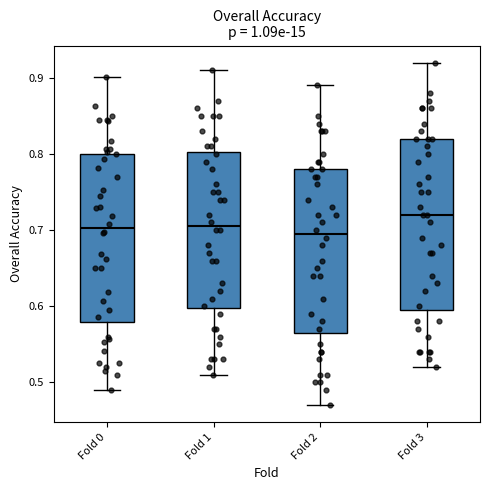

Where does the lower whisker of the box for Fold 2 end on the y-axis? The values are not printed on the chart, so give them approximately, as read against the axis.

0.47